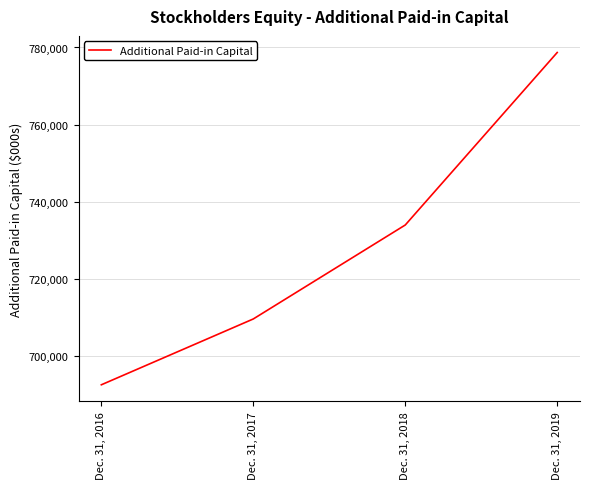

The value at Dec. 31, 2019 is 778693. True or false?

True